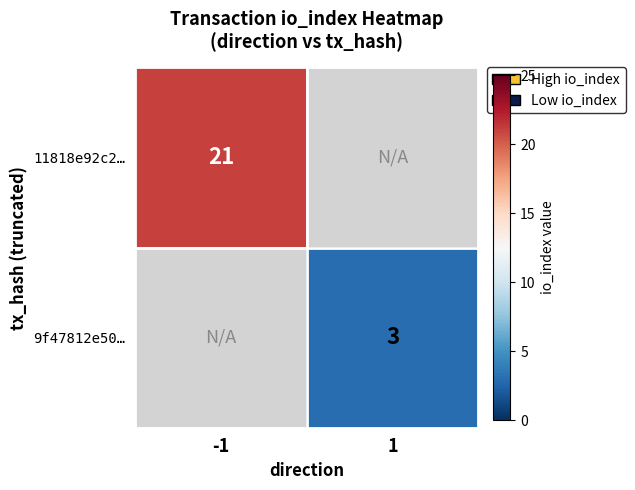

The value of 9f47812e50… at 1 is 3. True or false?

True